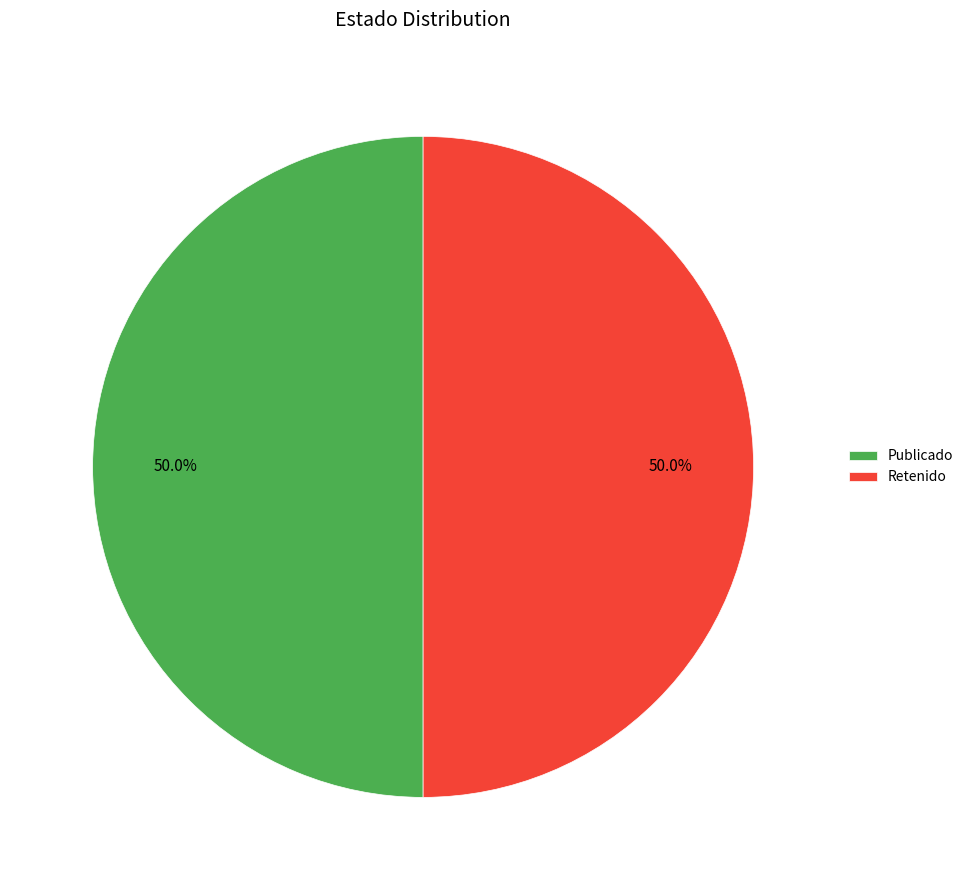

What is the ratio of the value at Publicado to the value at Retenido?

1.0